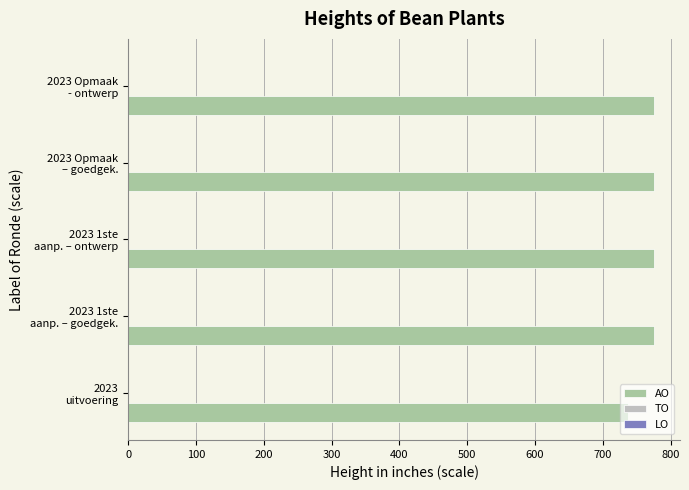

What is the difference between the maximum and minimum values?

38